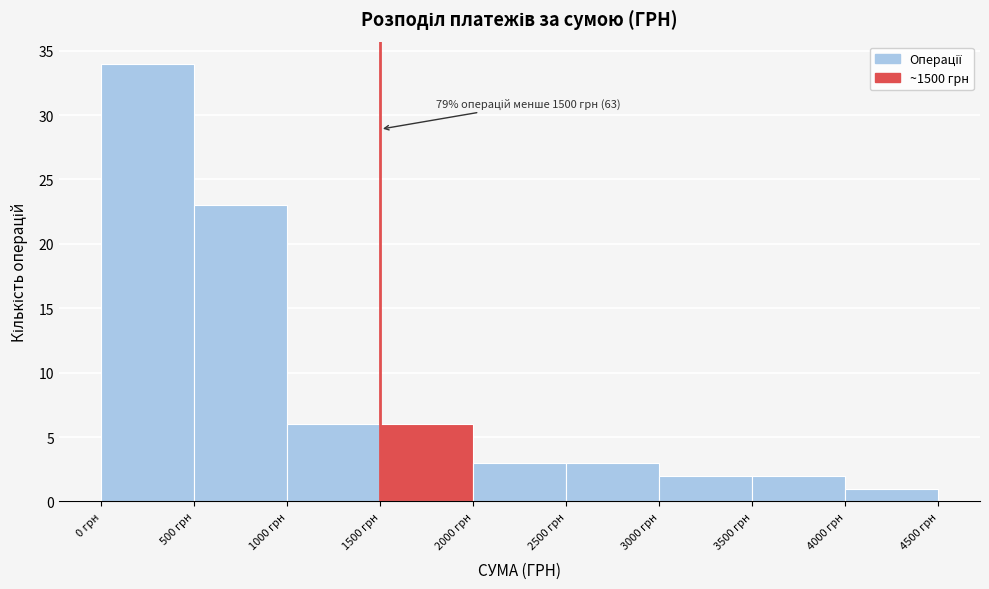

Which range on the x-axis has the tallest bar?

0 to 500